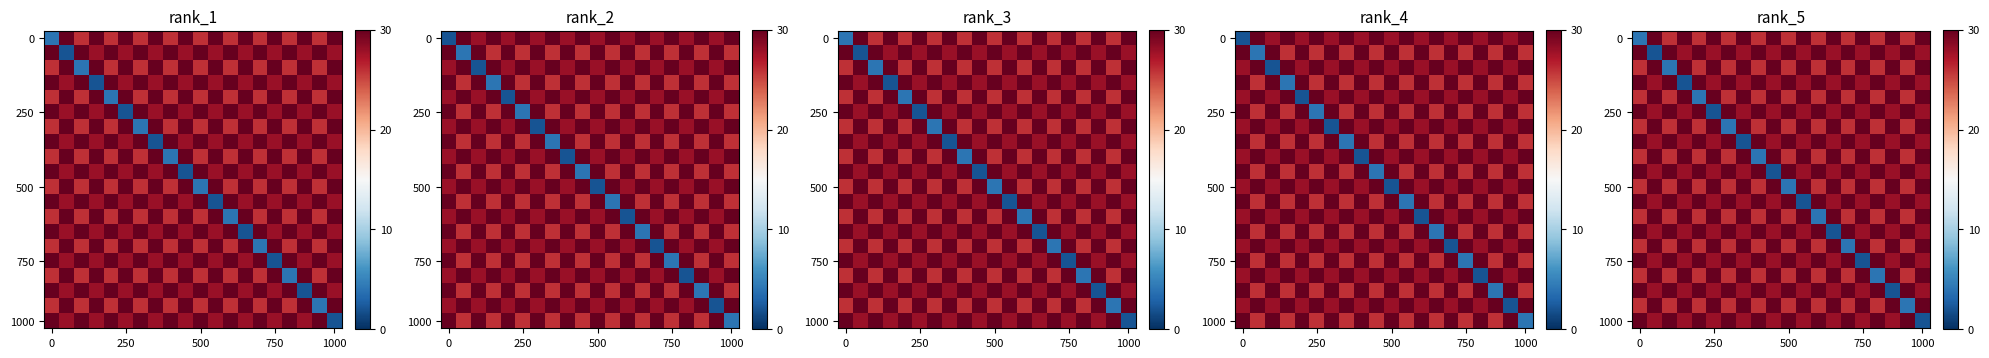

What is the smallest value displayed?

2